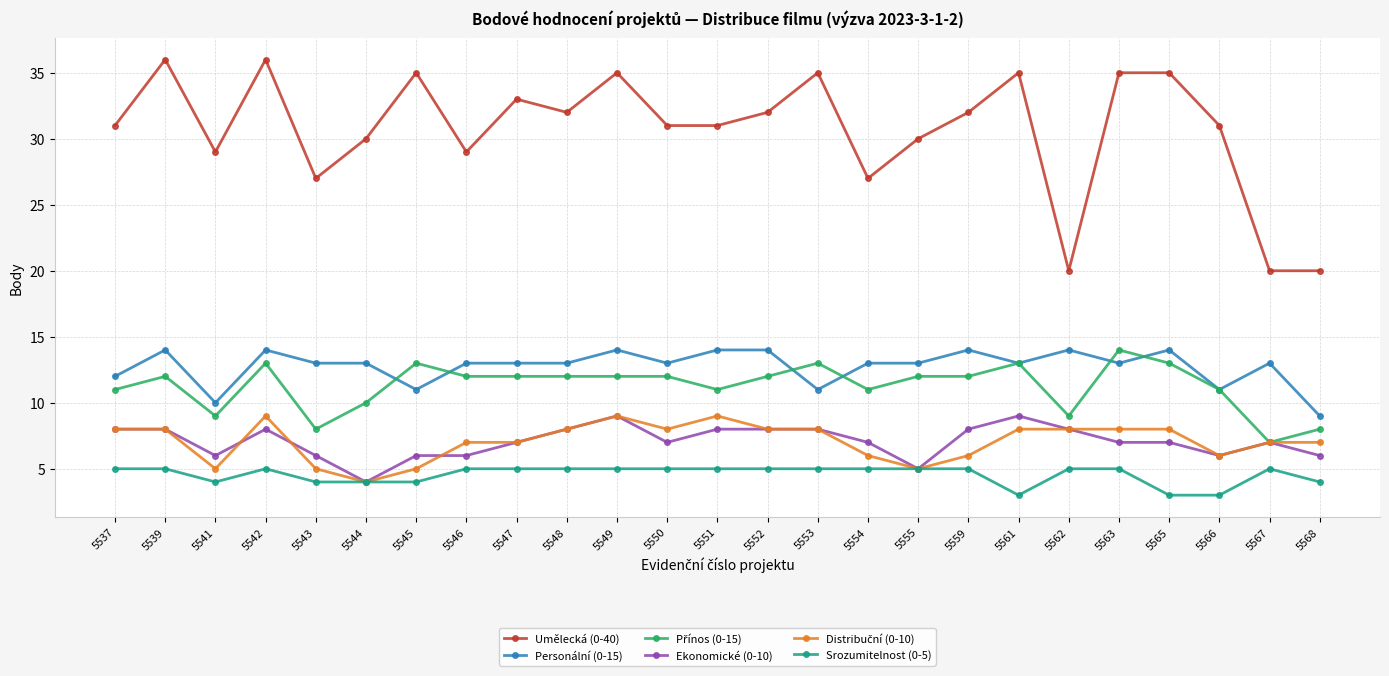

What is the lowest value of the Umělecká (0-40) series?

20